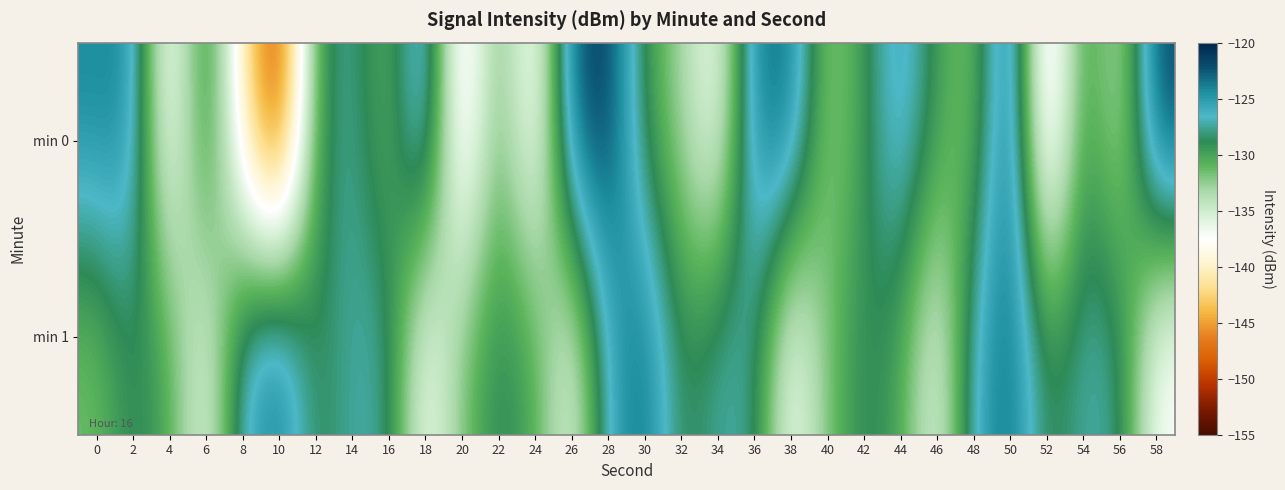

Which series has the widest spread of values?

min 0